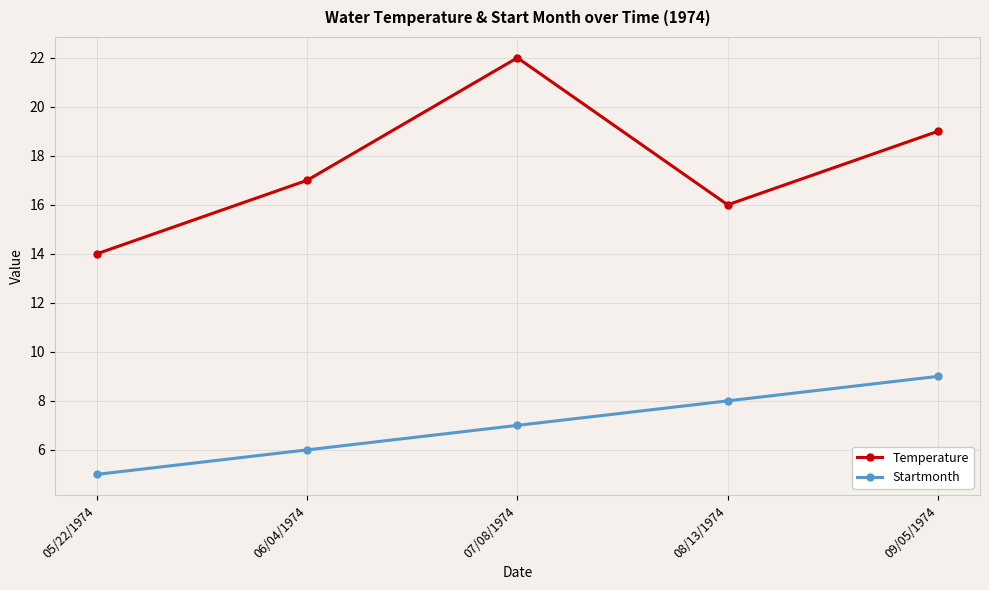

The Temperature series shows 19 at 09/05/1974. True or false?

True